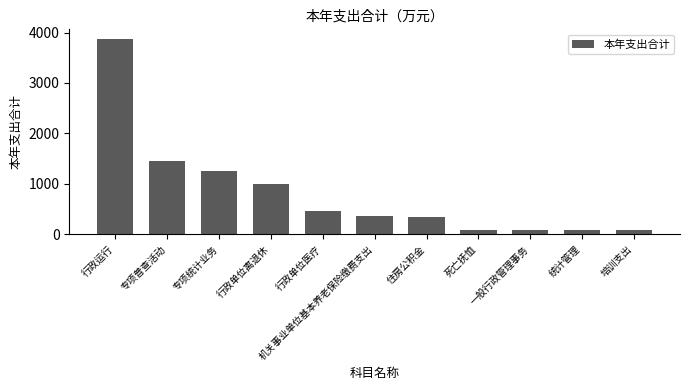

Between 住房公积金 and 统计管理, which is larger?

住房公积金